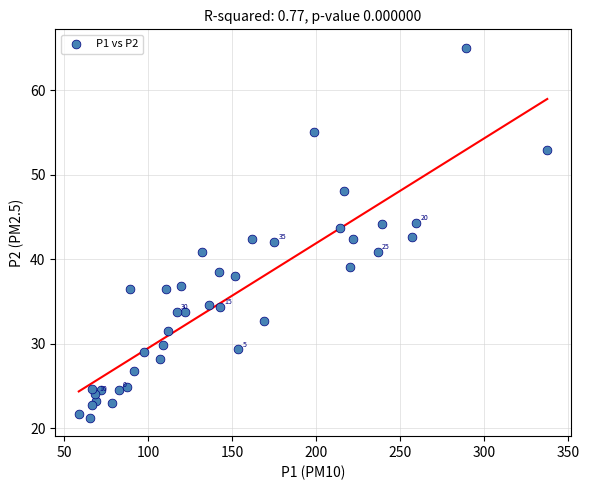

What is the range of Y values (max minus min)?

43.8